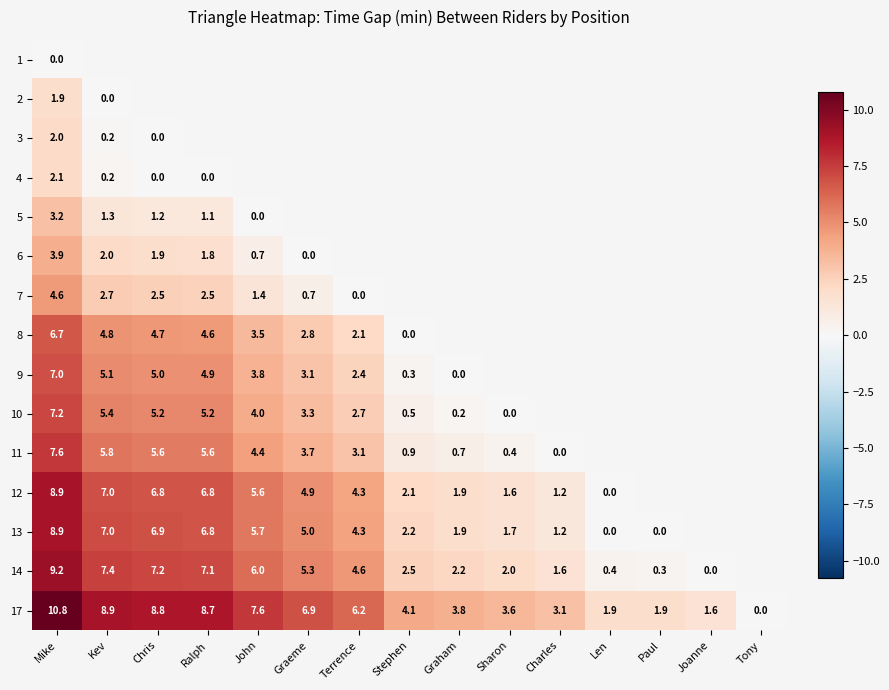

What is the difference between the 7 values at John and Kev?

1.3